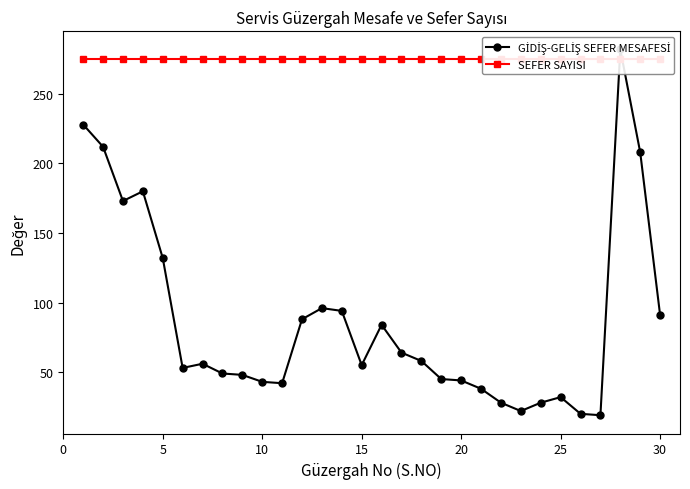

What is the average value of the SEFER SAYISI series?

275